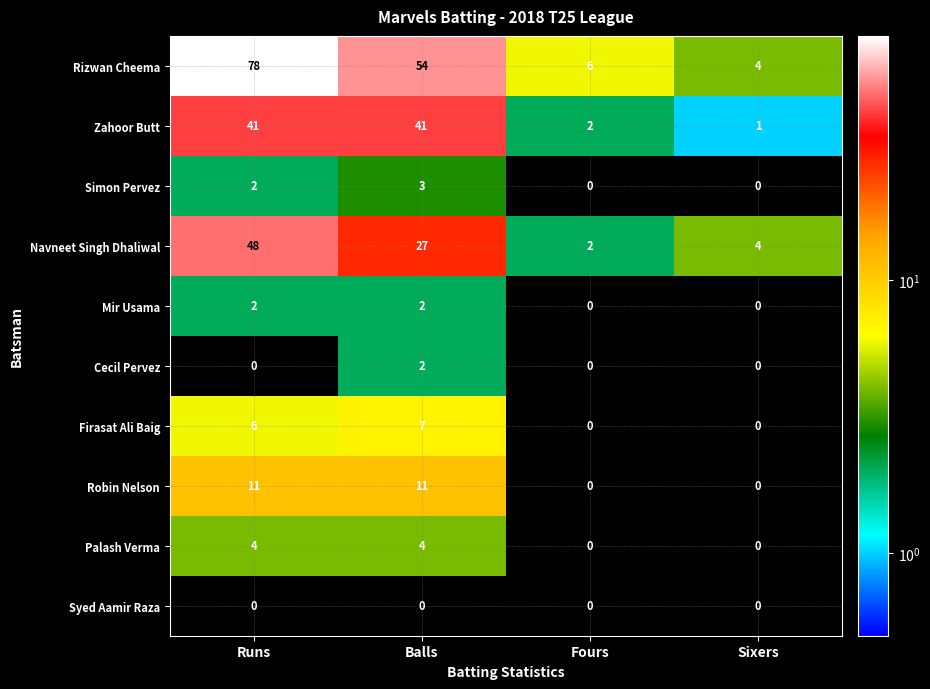

What is the maximum value shown in the chart?

78